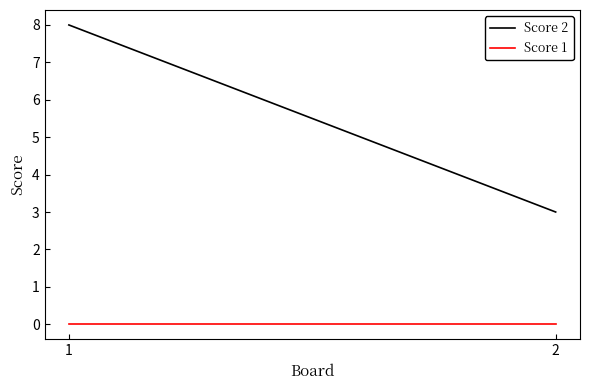

Rank the categories by Score 2 value from lowest to highest.

2, 1